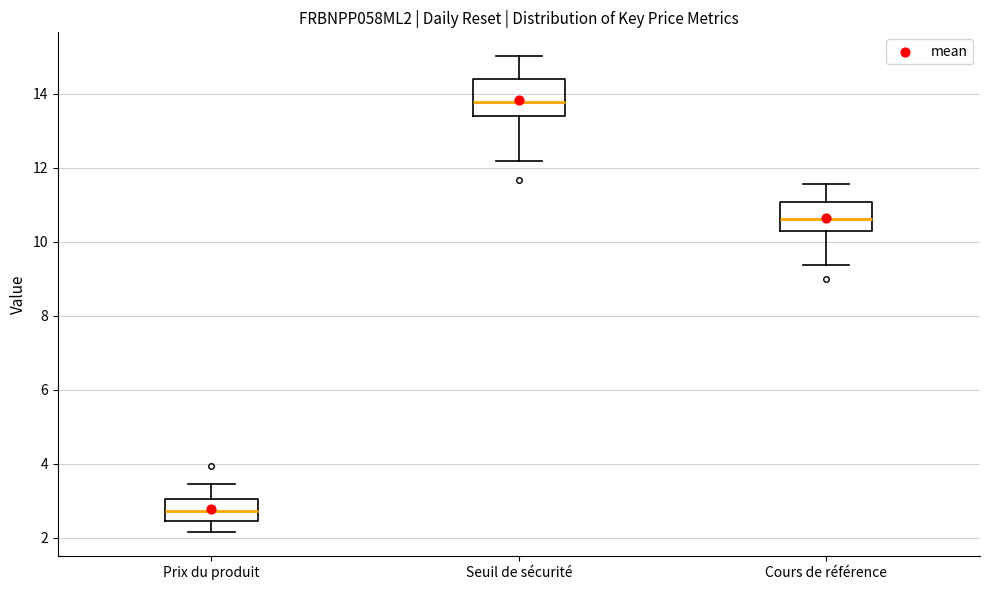

Which box is the tallest, from its lower edge to its upper edge?

Seuil de sécurité